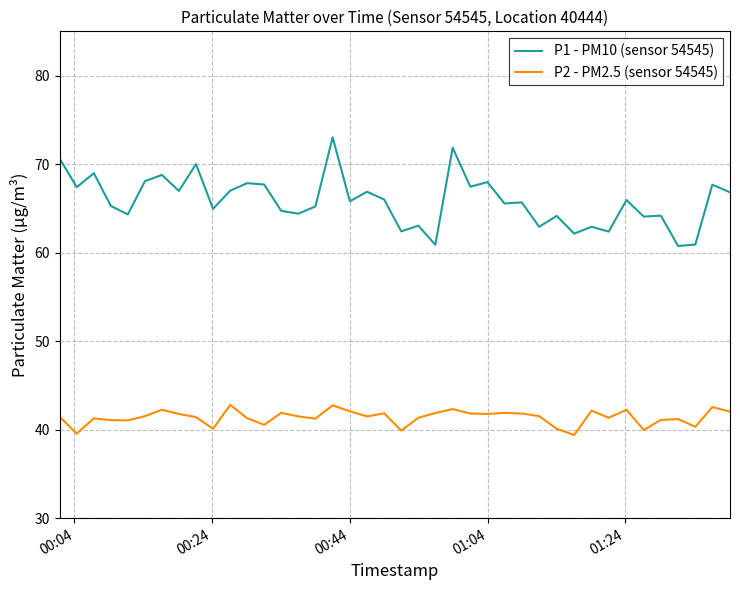

Which series has the largest range (max minus min)?

P1 - PM10 (sensor 54545)